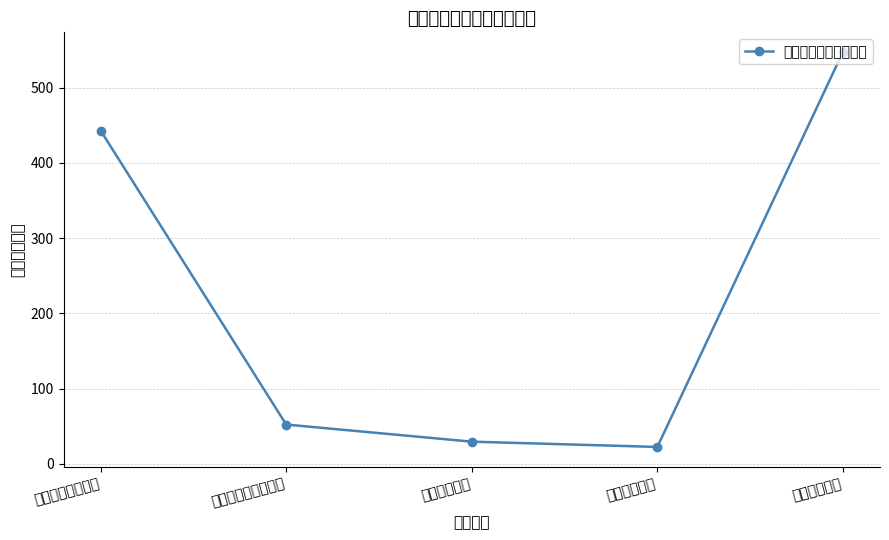

What is the label of the 5th point from the right?

一般公共服务支出